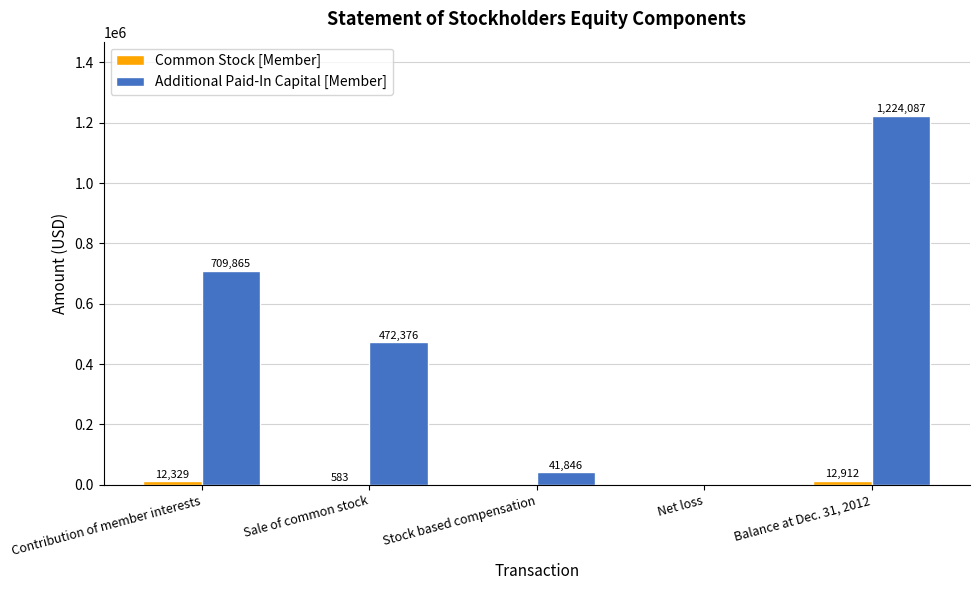

At which category is the sum across all series the highest?

Balance at Dec. 31, 2012